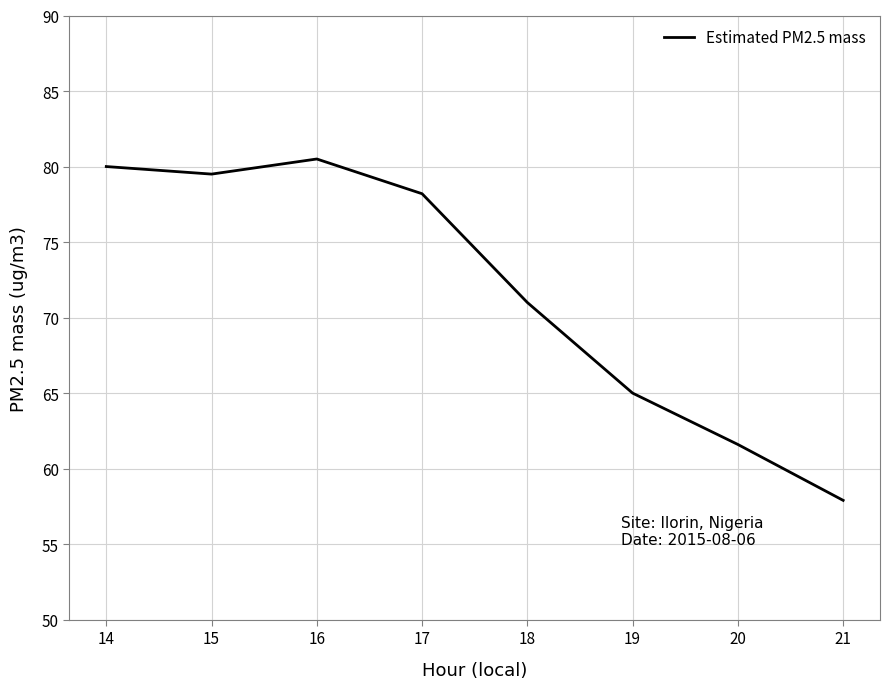

What is the ratio of the value at 16 to the value at 15?

1.0